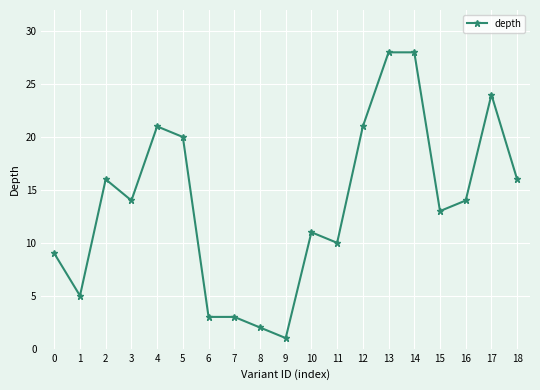

What is the difference between the values at 14 and 0?

19